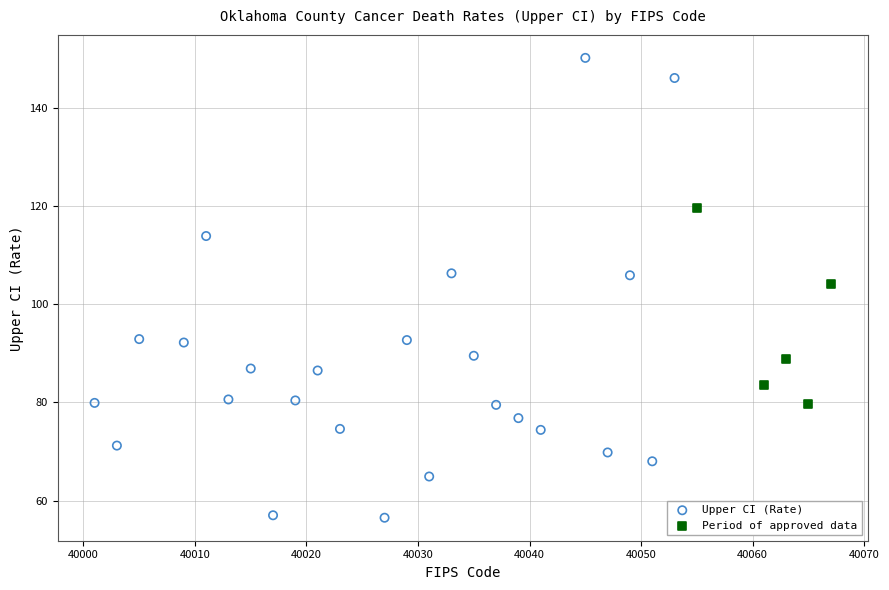

Which series has the widest spread of Y values?

Upper CI (Rate)